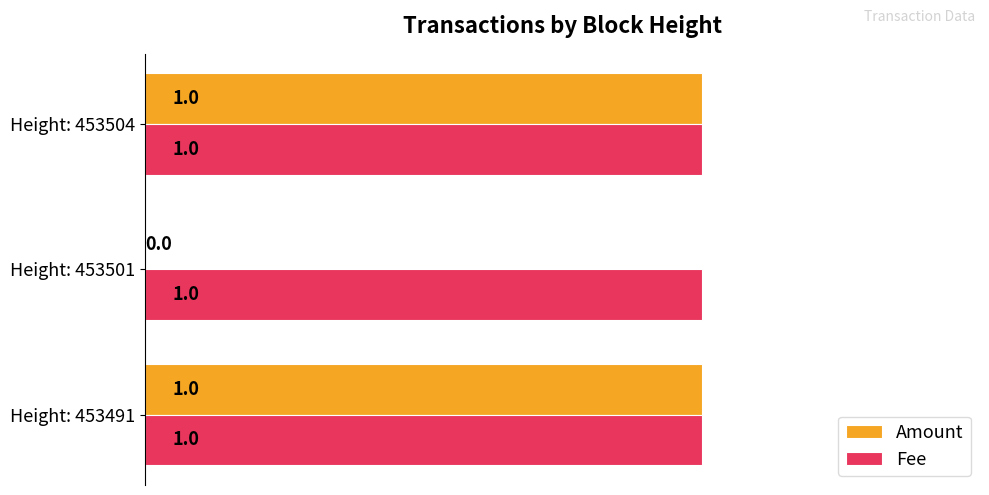

Is it true that Amount equals 0 at Height: 453501?

True